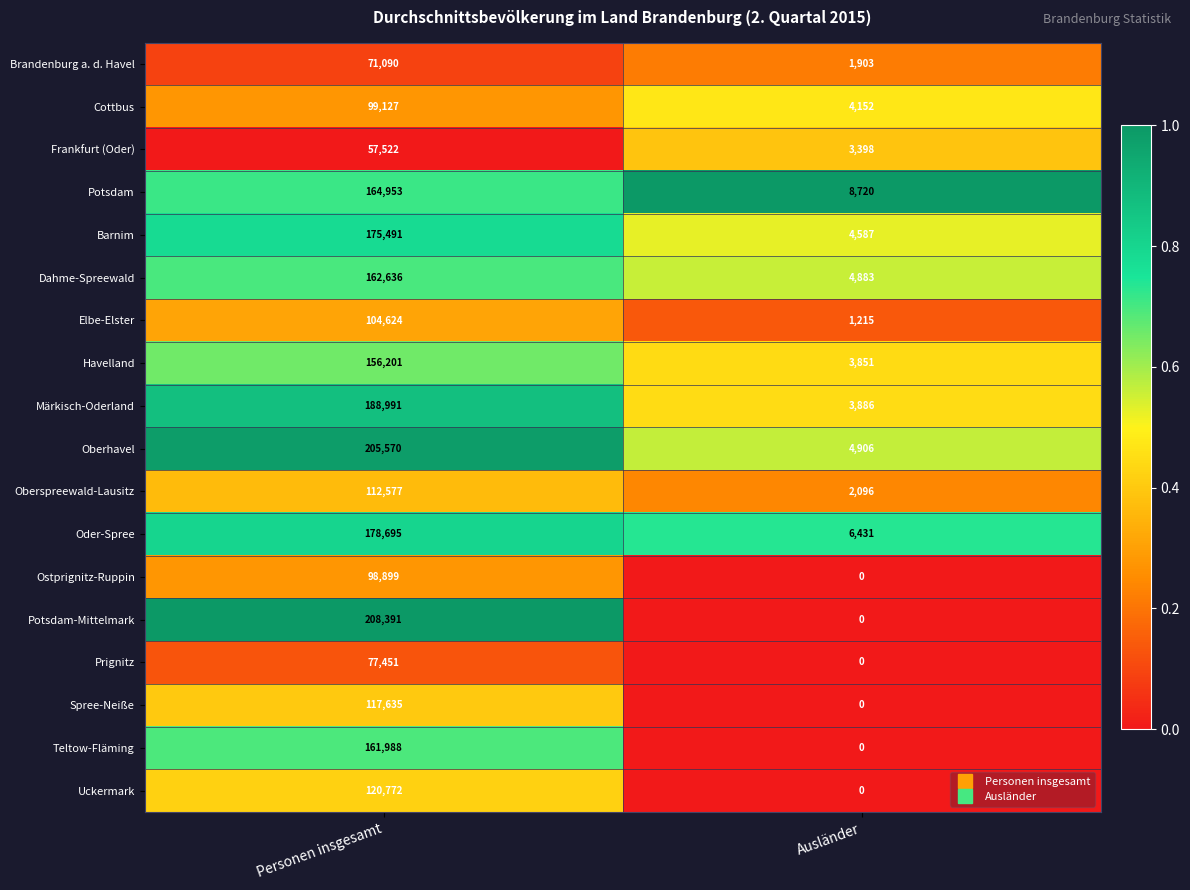

True or false: Märkisch-Oderland has a value of 188991 at Personen insgesamt.

True